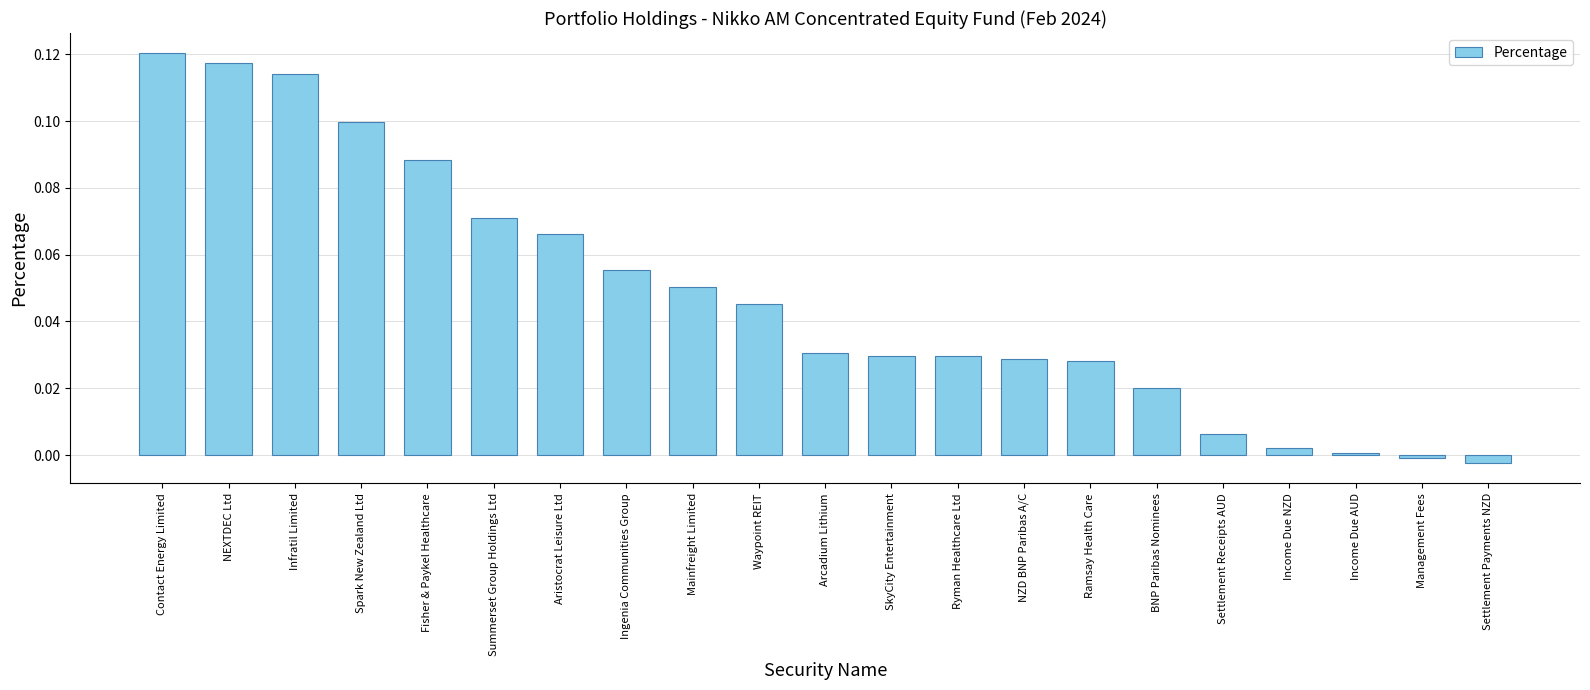

At which category does the chart reach its peak across all series?

Contact Energy Limited